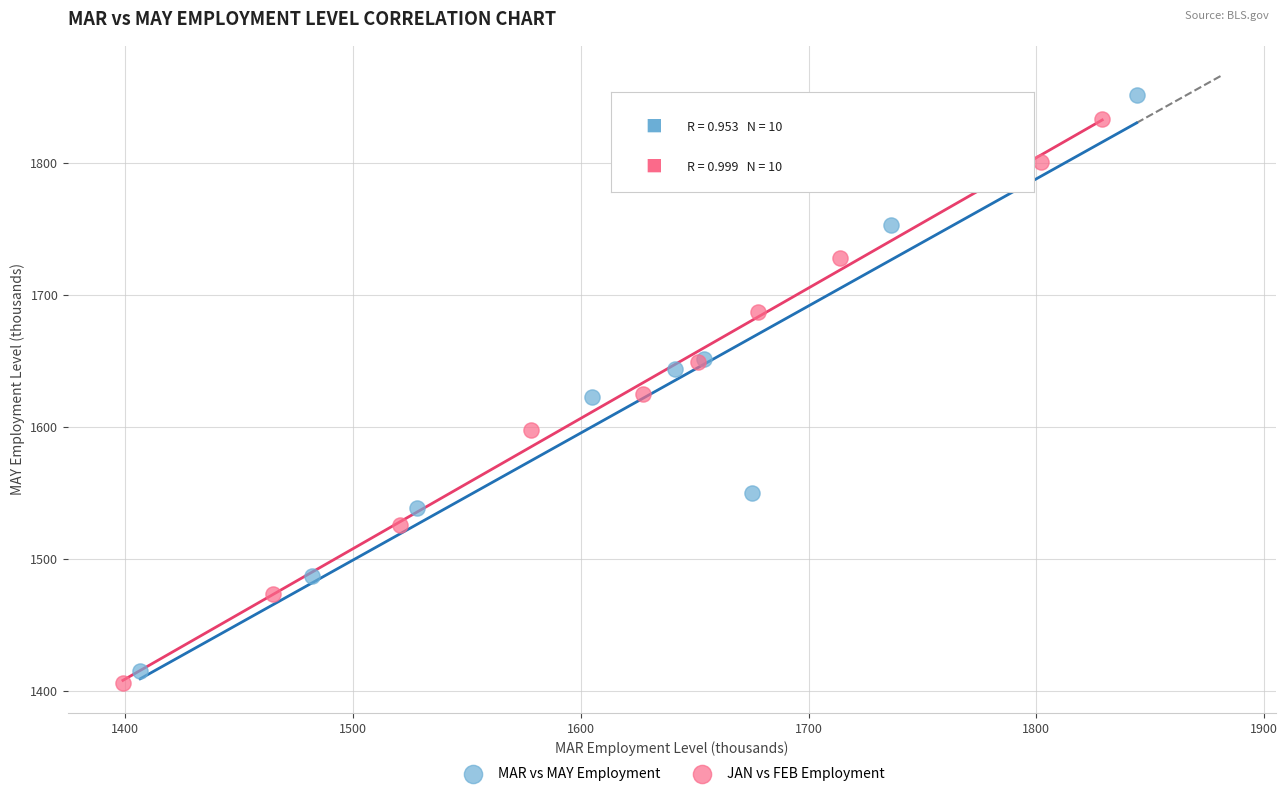

What are all the series names shown in the legend?

MAR vs MAY Employment, JAN vs FEB Employment